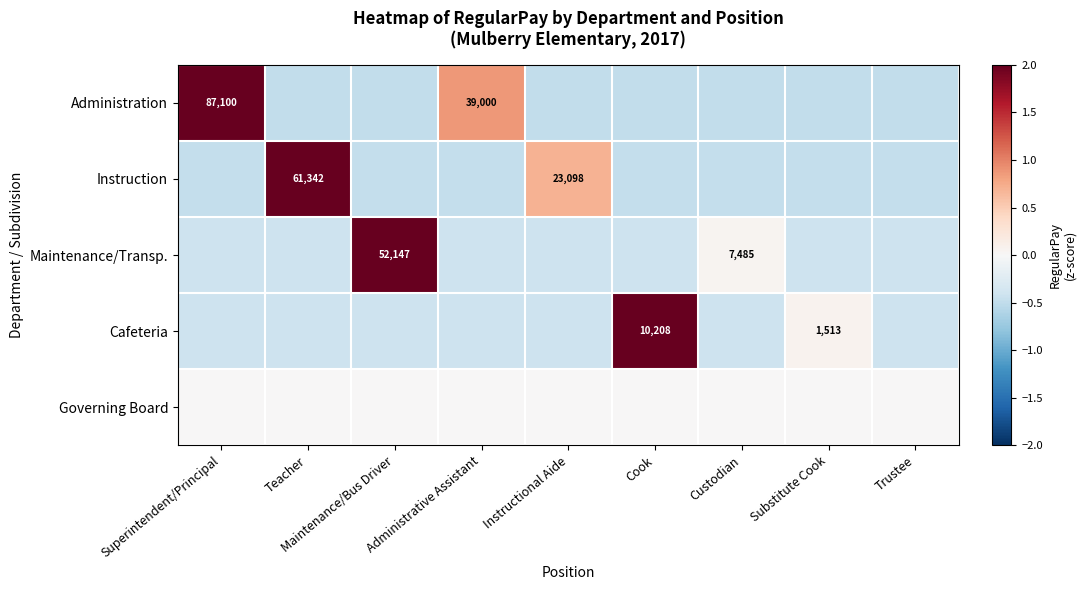

How many values in Instruction are below zero?

7